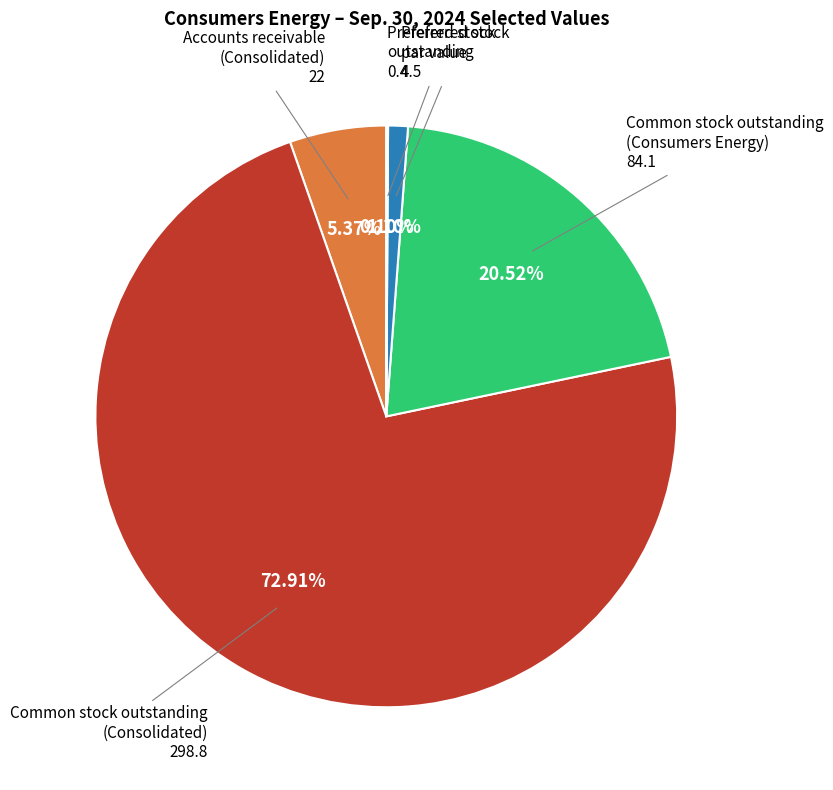

Approximately how many times larger is the value at Common stock outstanding (Consolidated) 298.8 compared to Accounts receivable (Consolidated) 22?

13.6